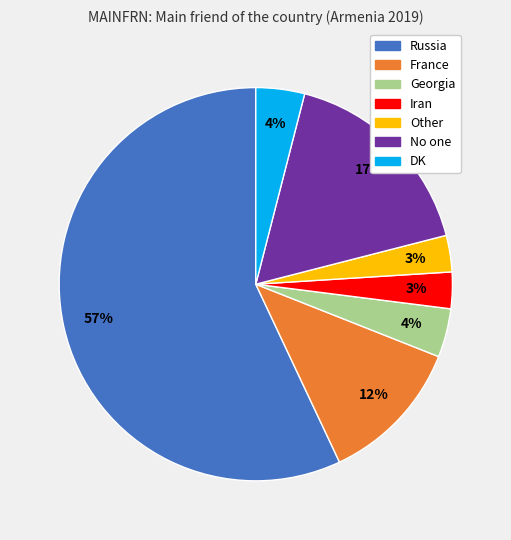

Which category accounts for the majority?

Russia